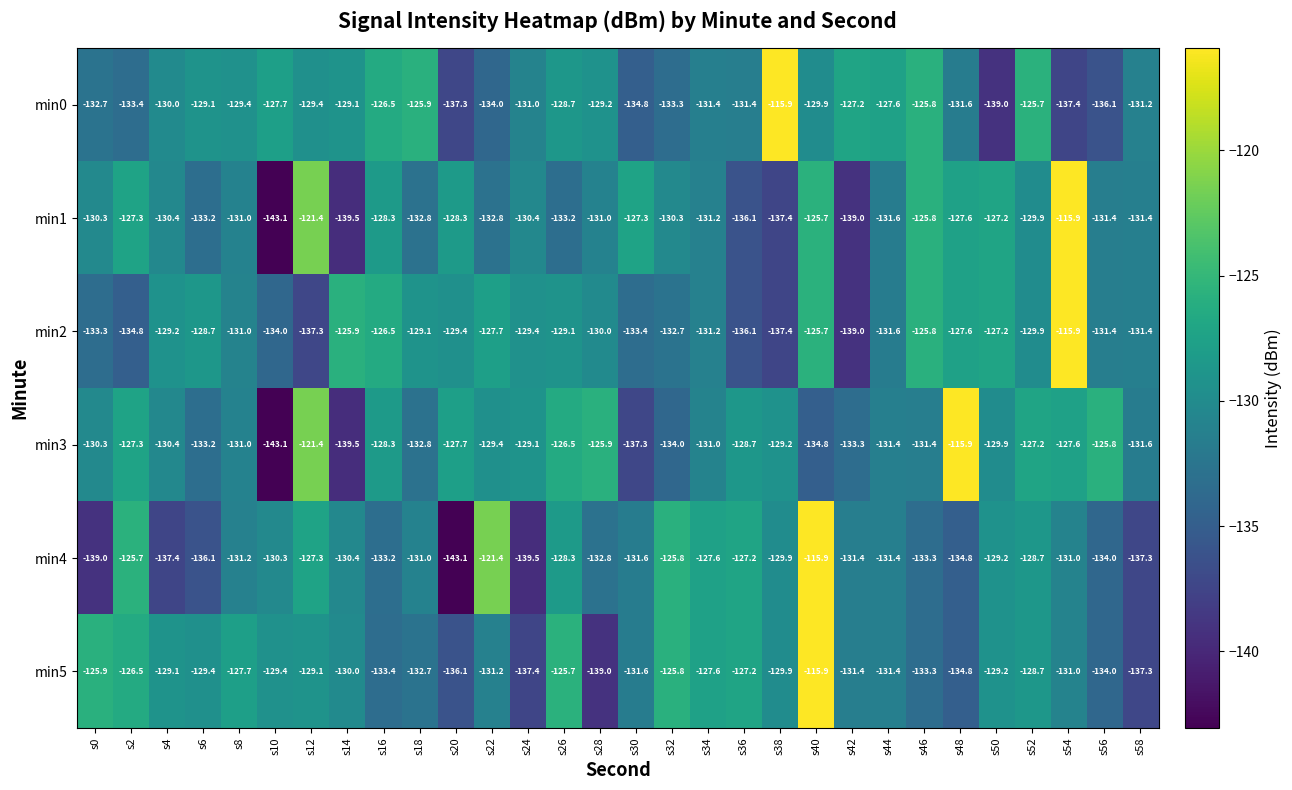

What is the minimum value for min3?

-143.1